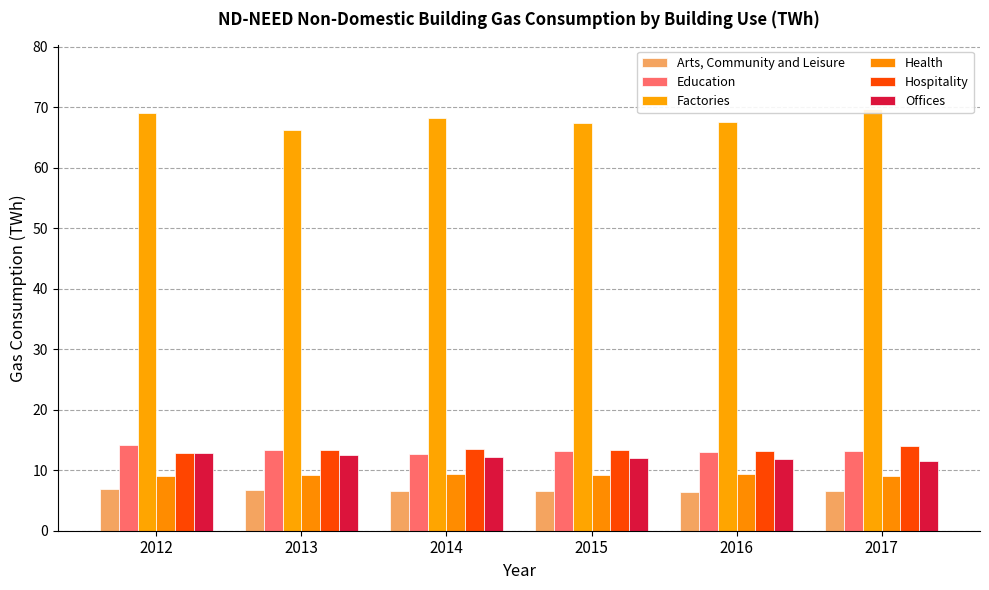

Between 2013 and 2012, which is larger?

2012